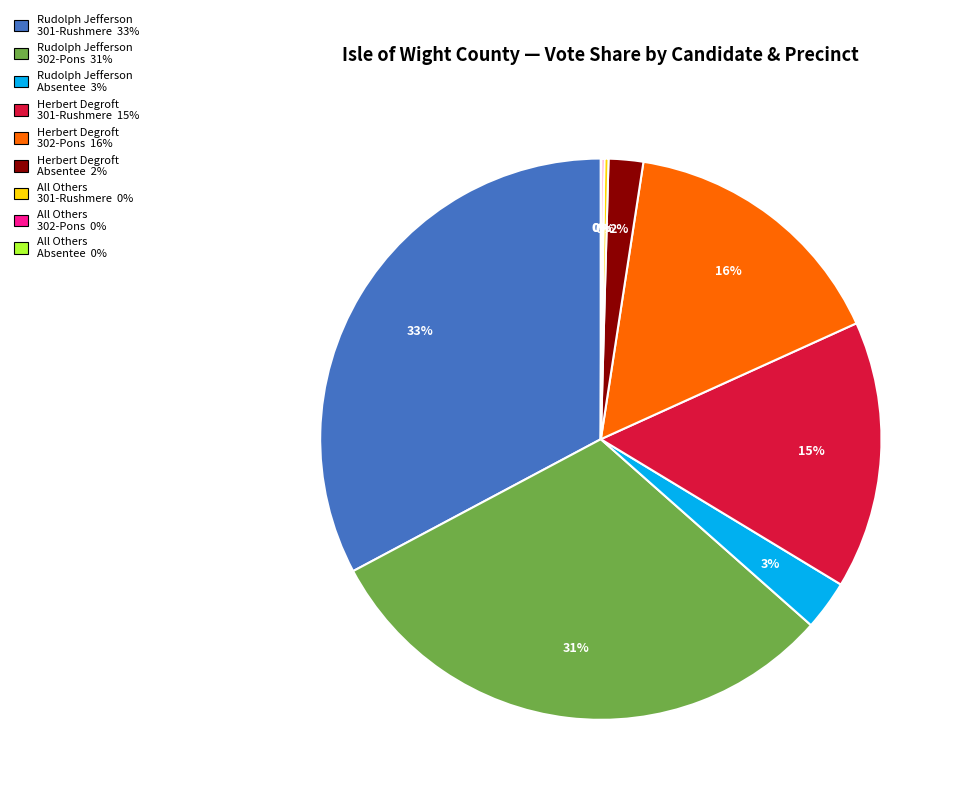

Approximately how many times larger is the value at Rudolph Jefferson 302-Pons compared to Herbert Degroft 302-Pons?

1.9